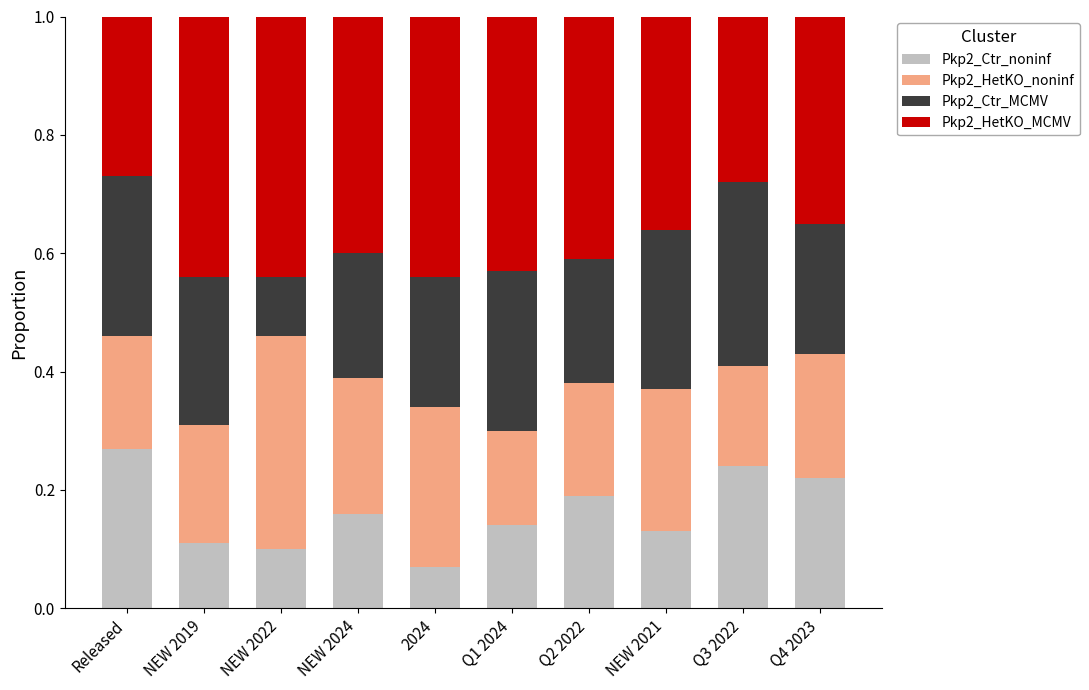

How many bars are there in total?

10